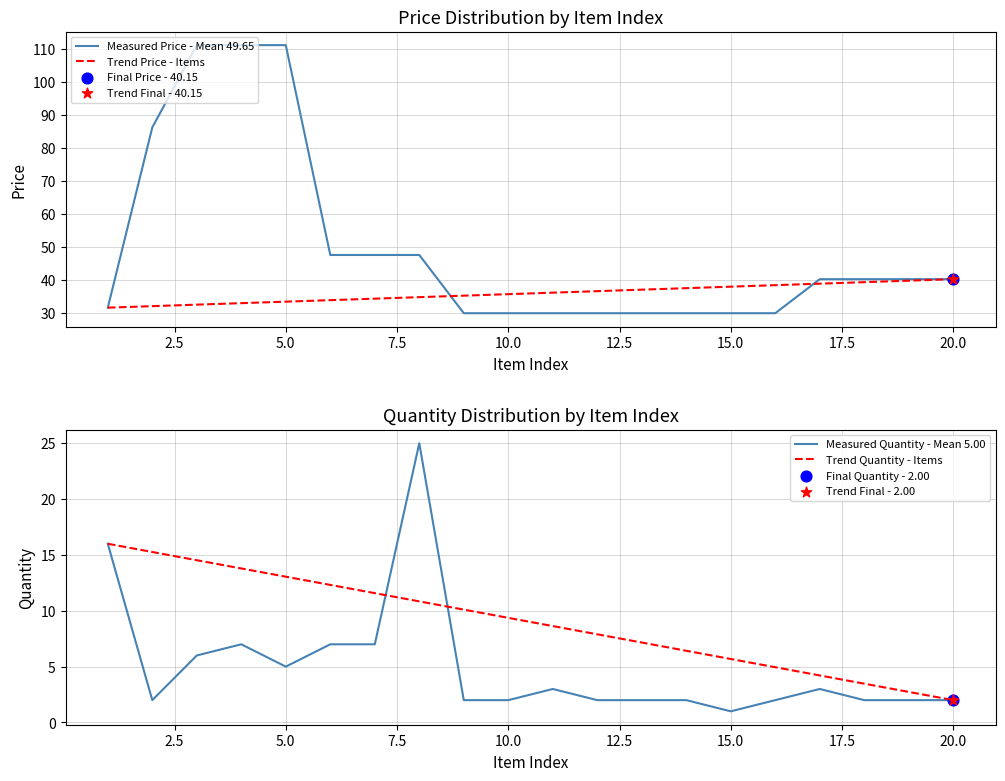

What is the lowest value of the Measured Price - Mean 49.65 series?

29.8